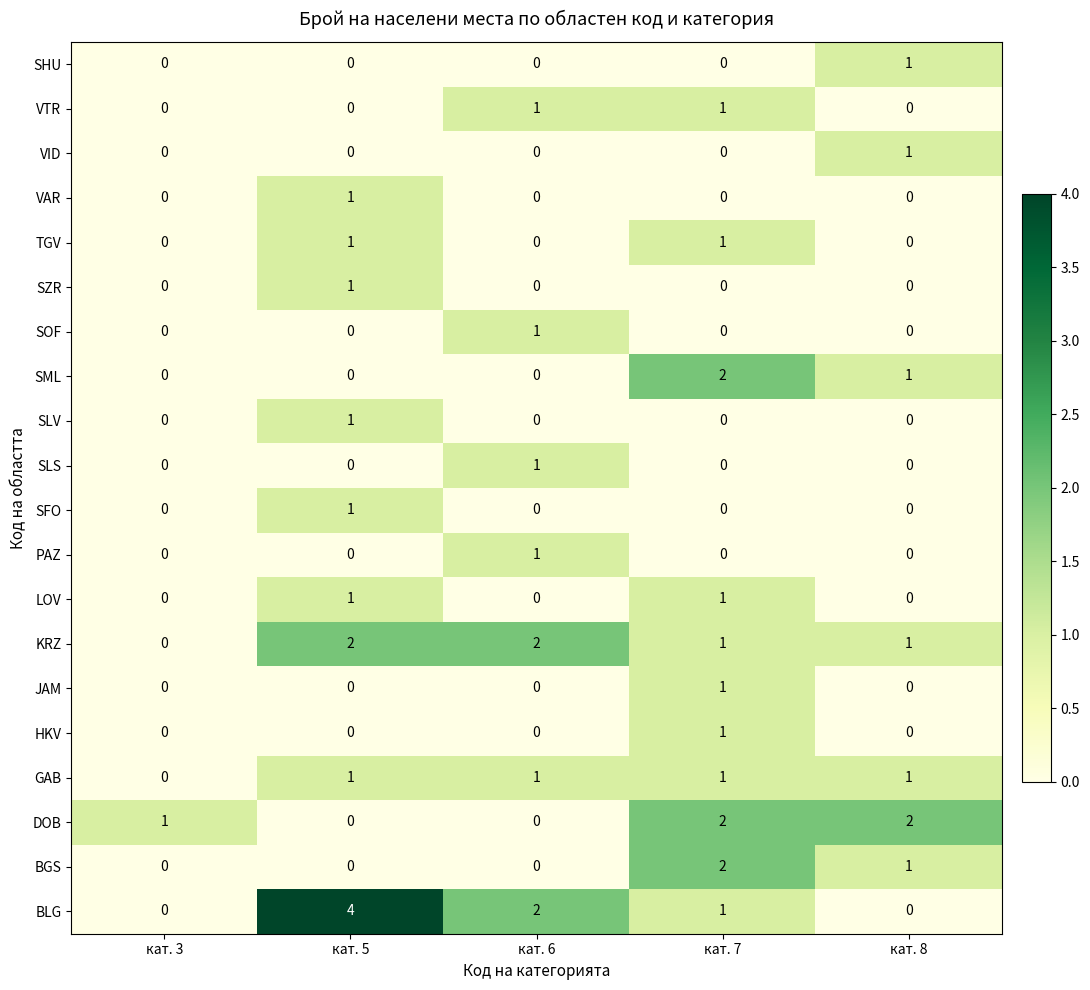

True or false: GAB has a value of 1 at кат. 5.

True